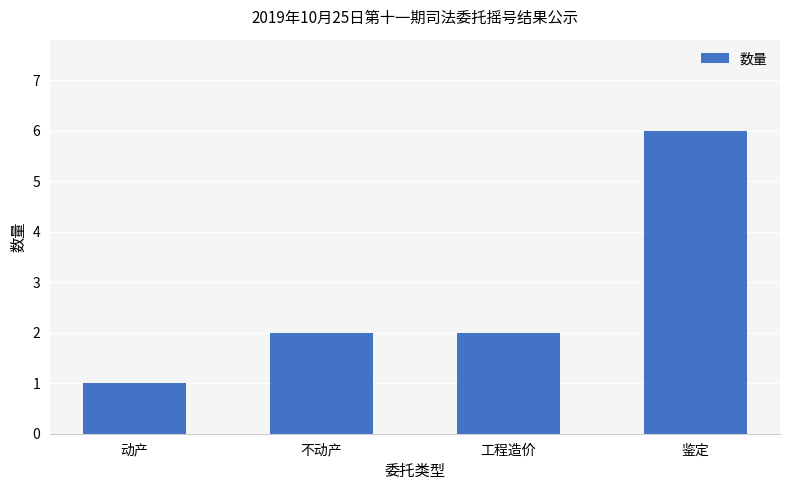

Which label corresponds to the largest value in the chart?

鉴定